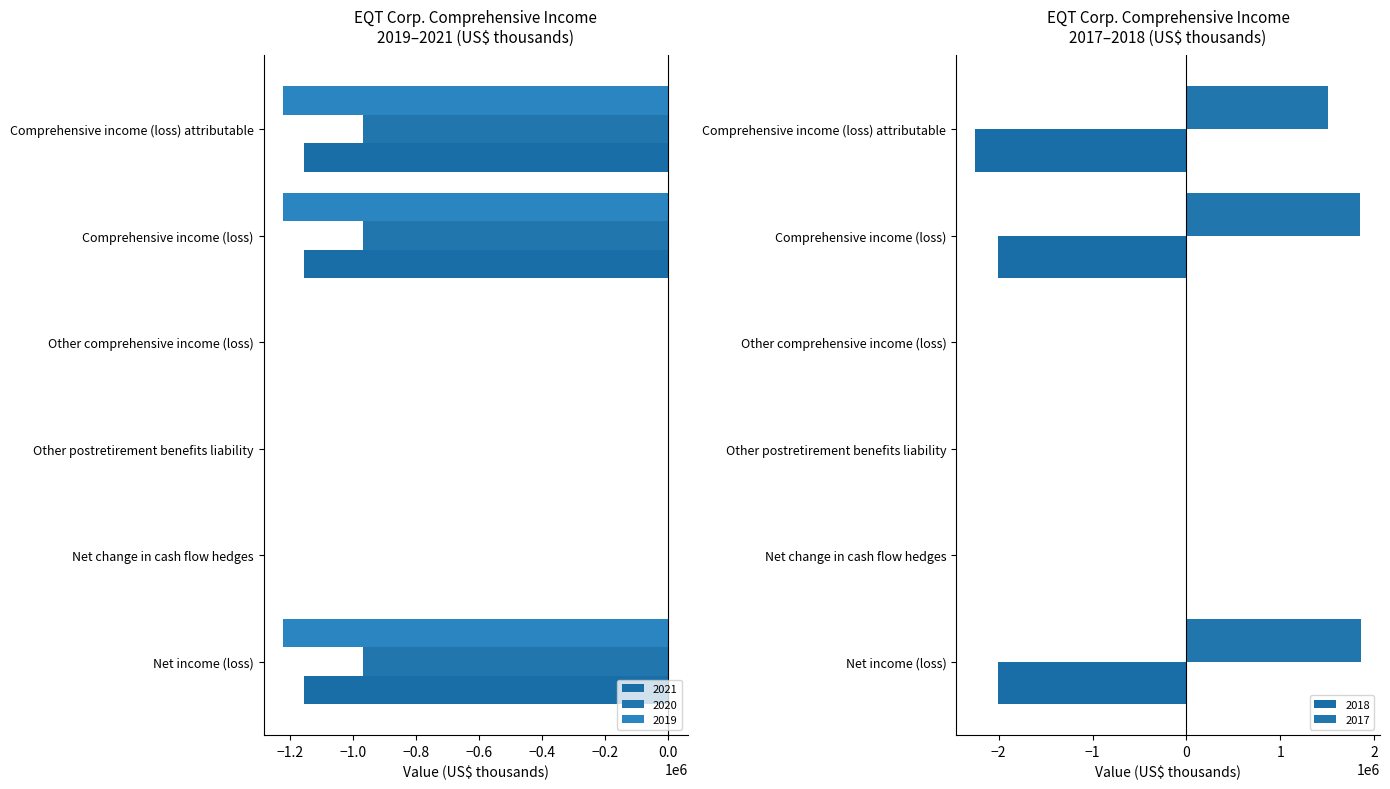

Where is 2018 nearest to the value -1123906?

Net income (loss)